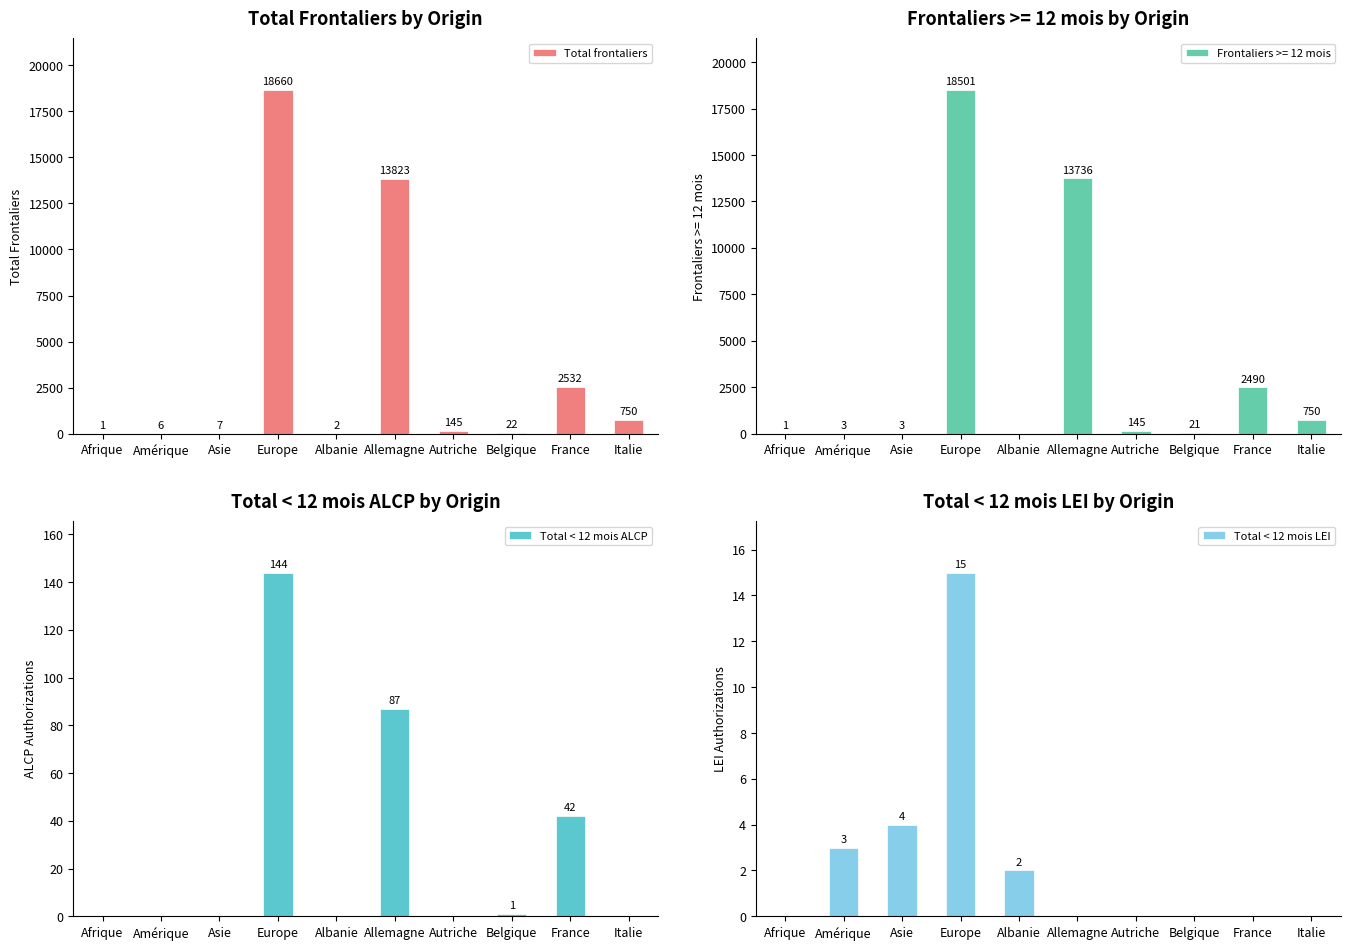

Is it true that Total frontaliers equals 303 at Italie?

False